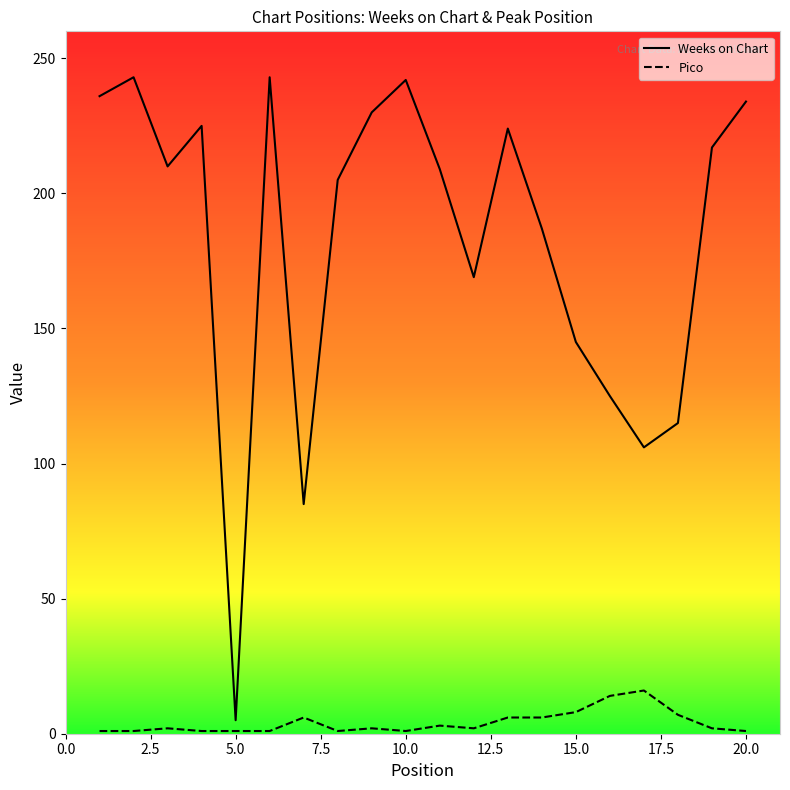

Which series has the largest range (max minus min)?

Weeks on Chart